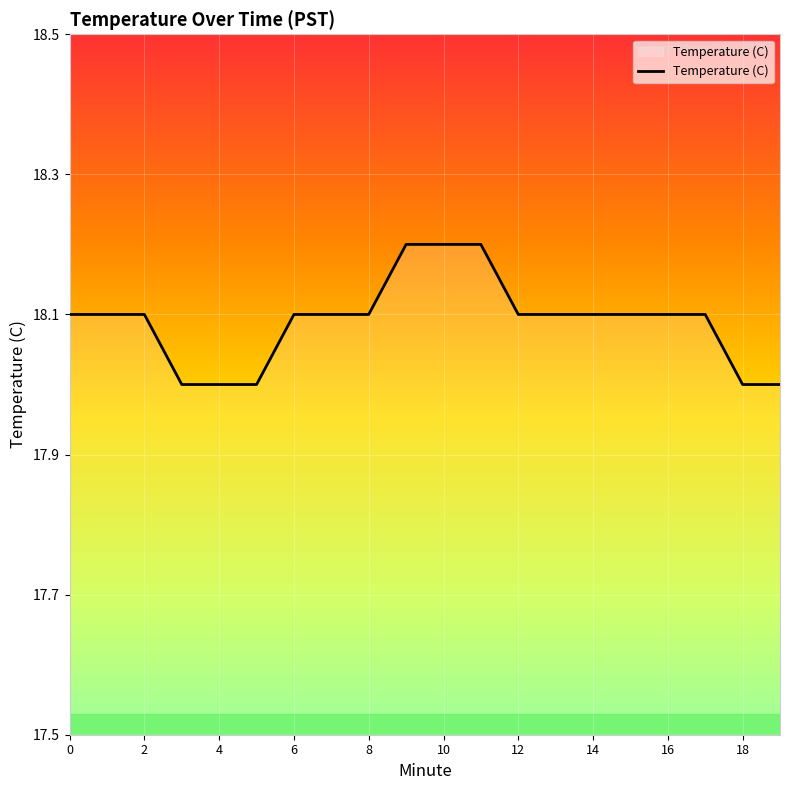

What is the maximum value shown in the chart?

18.2